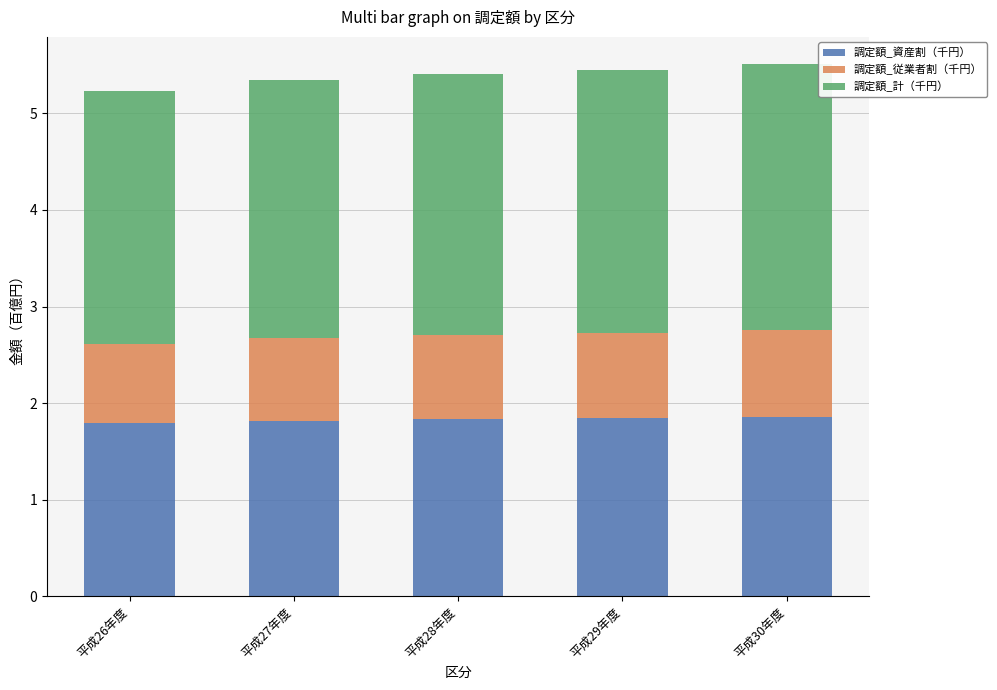

What is the sum of all 調定額_資産割（千円） values?

9.2